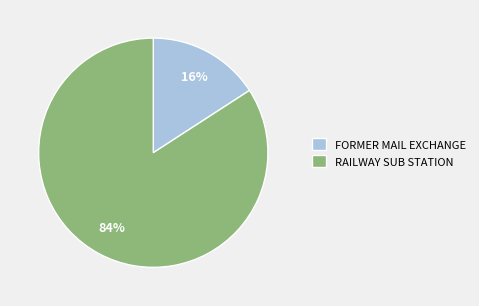

Is it true that RAILWAY SUB STATION is 84% of the pie?

True